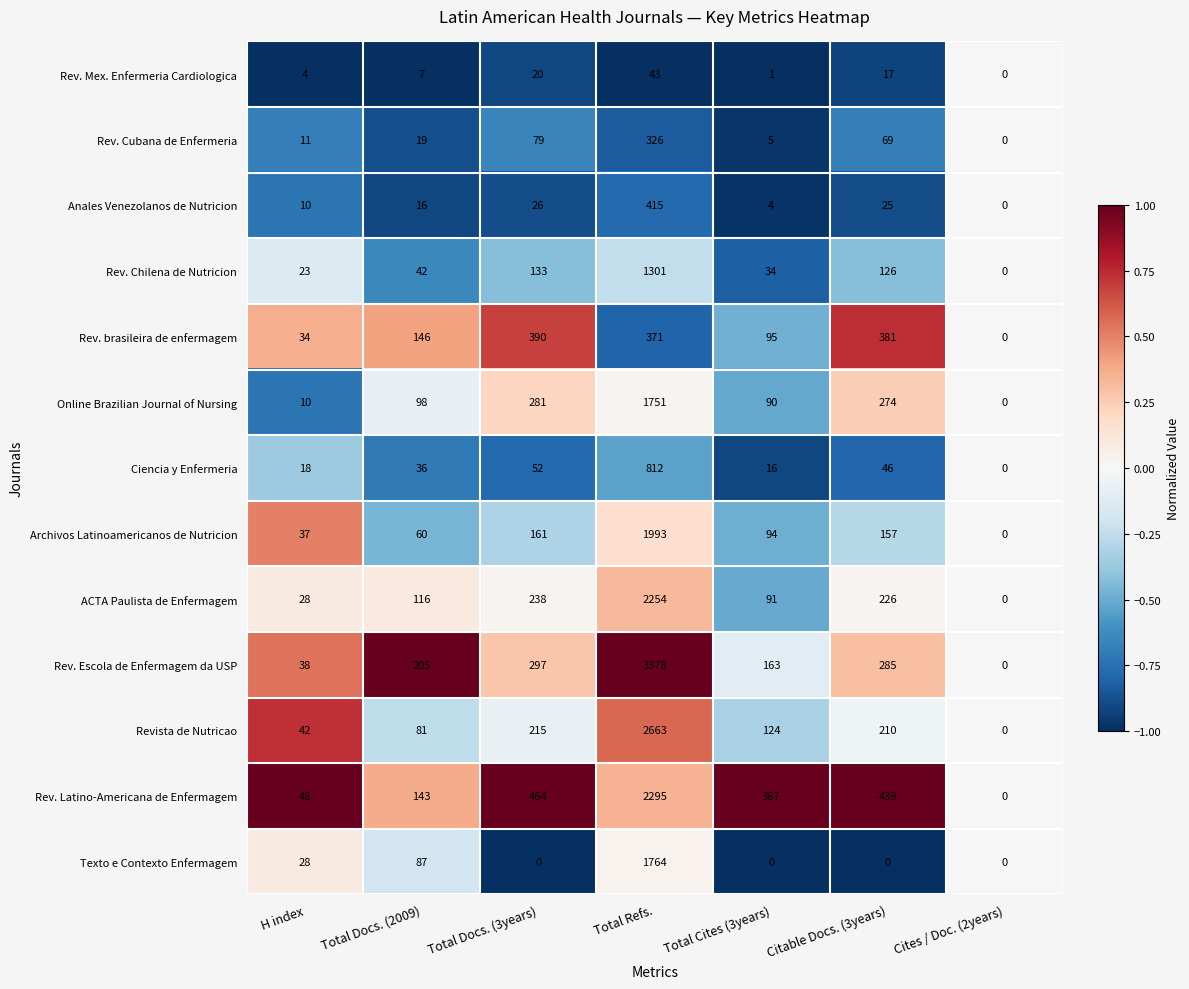

At which category is the sum across all series the highest?

Total Refs.